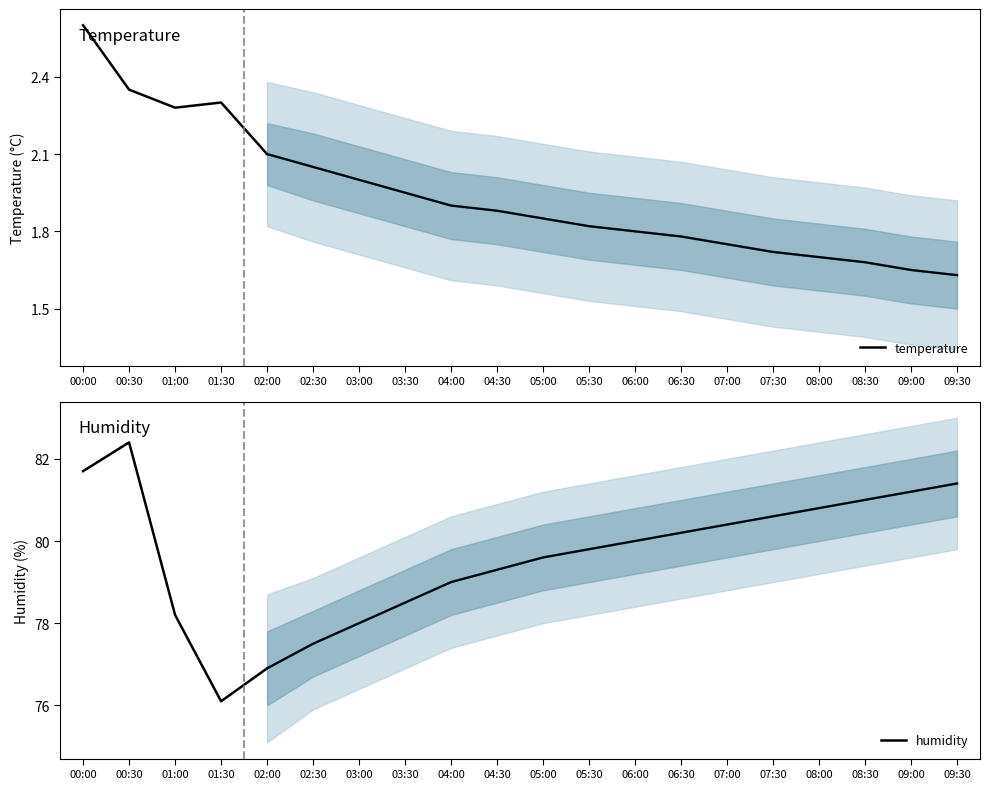

How many values in the humidity series are below 78?

2